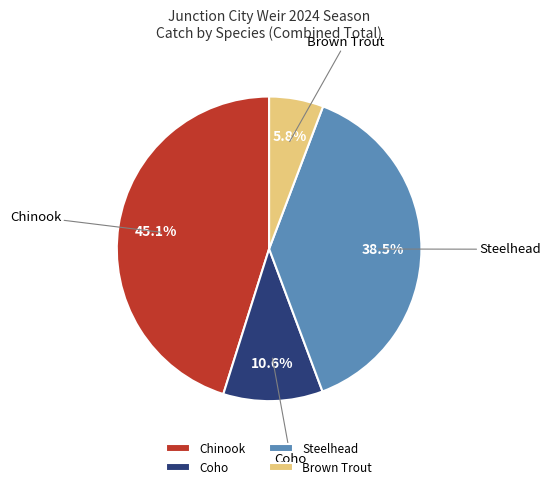

Count the number of slices in the pie.

4